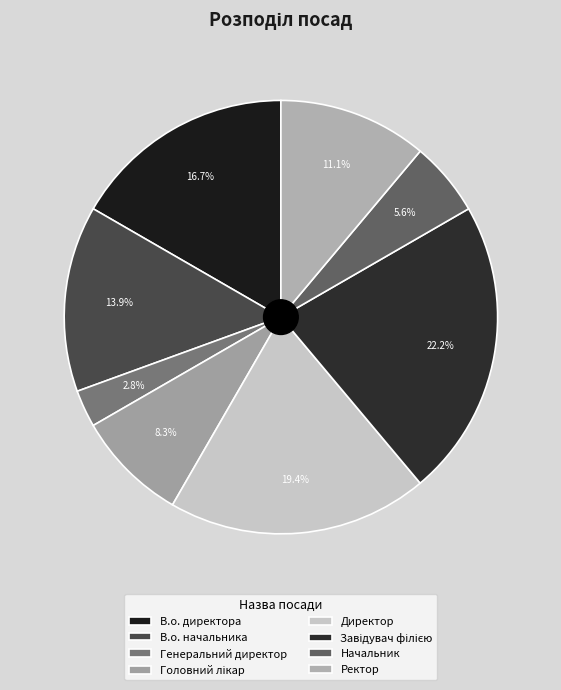

Does any single category account for the majority?

No